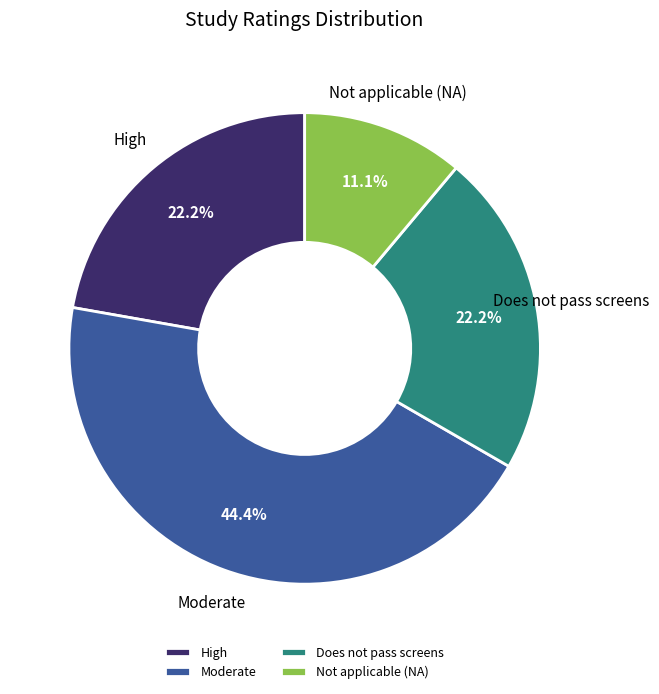

Is Moderate the majority of the pie?

No